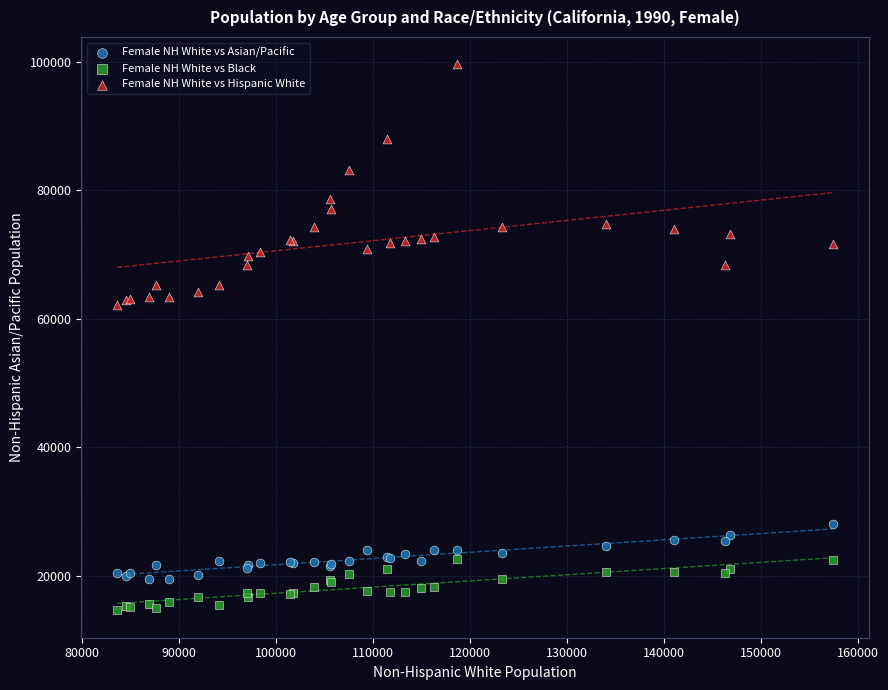

Which series reaches the minimum Y coordinate?

Female NH White vs Black